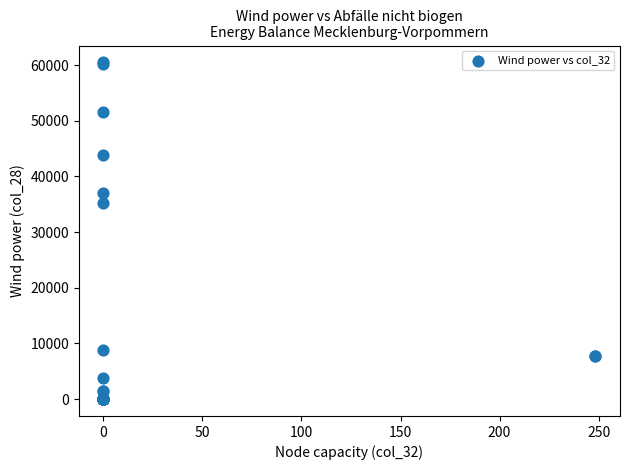

What Y value in the scatter plot is closest to 30236?

35168.9